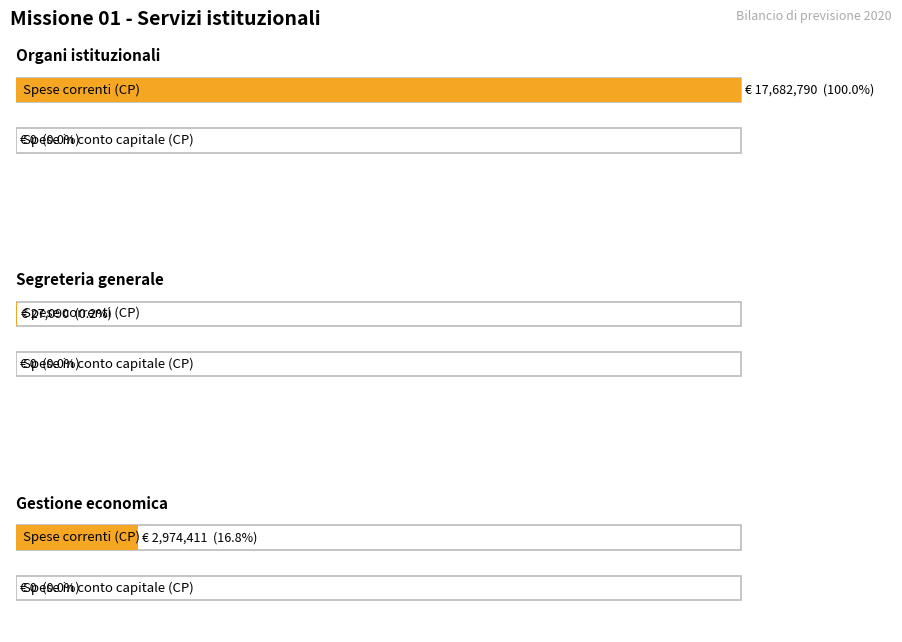

At which label does Spese in conto capitale (CP) reach its minimum?

Organi istituzionali